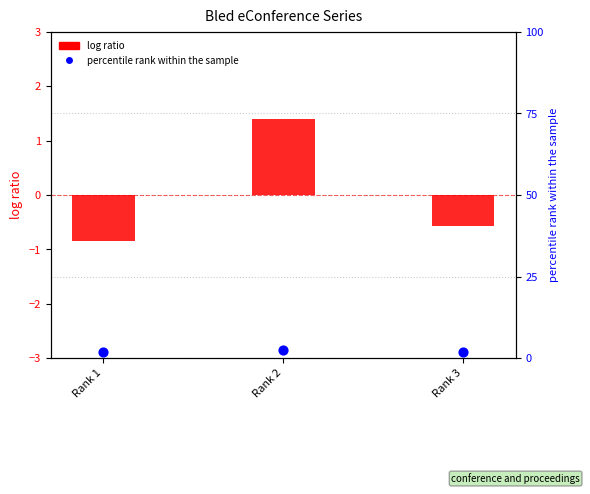

Which series reaches the maximum Y coordinate?

percentile rank within the sample